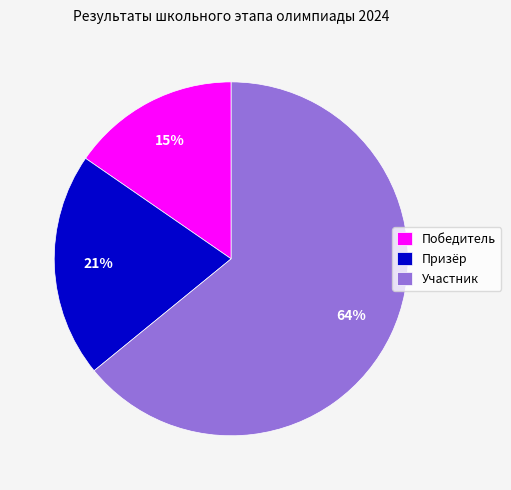

Is there a majority slice in this chart?

Yes